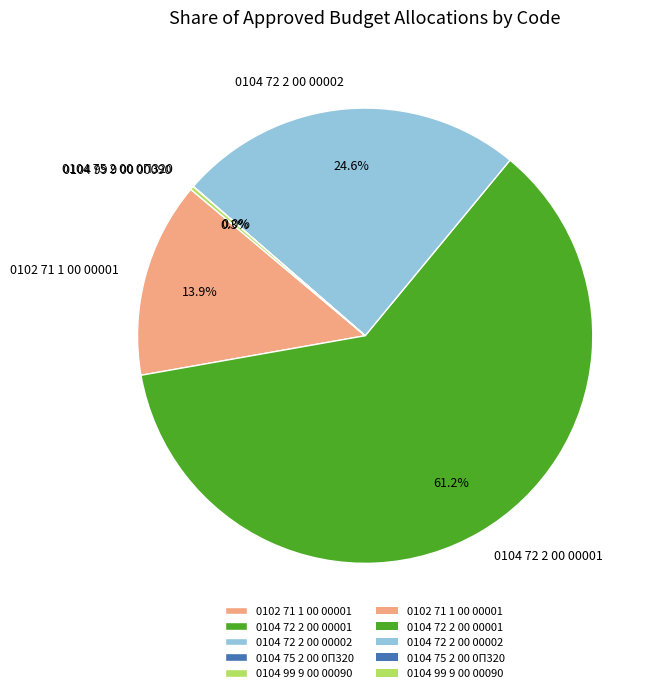

Which category has the biggest portion of the pie?

0104 72 2 00 00001